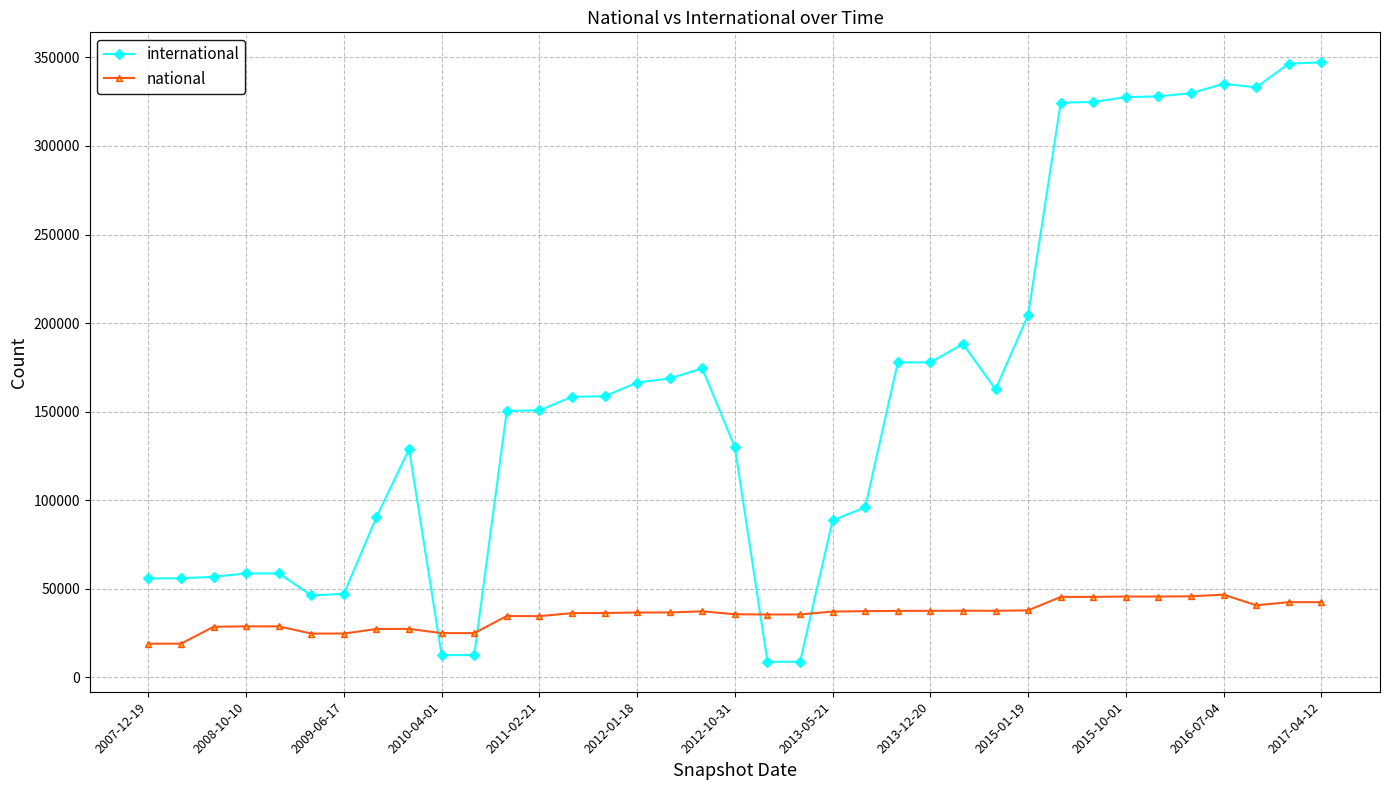

True or false: national and international intersect in this chart.

True